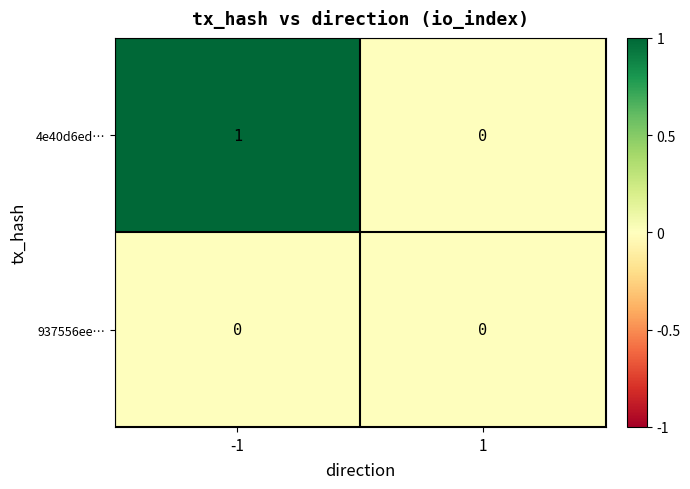

True or false: 4e40d6ed… has a value of 1 at -1.

True